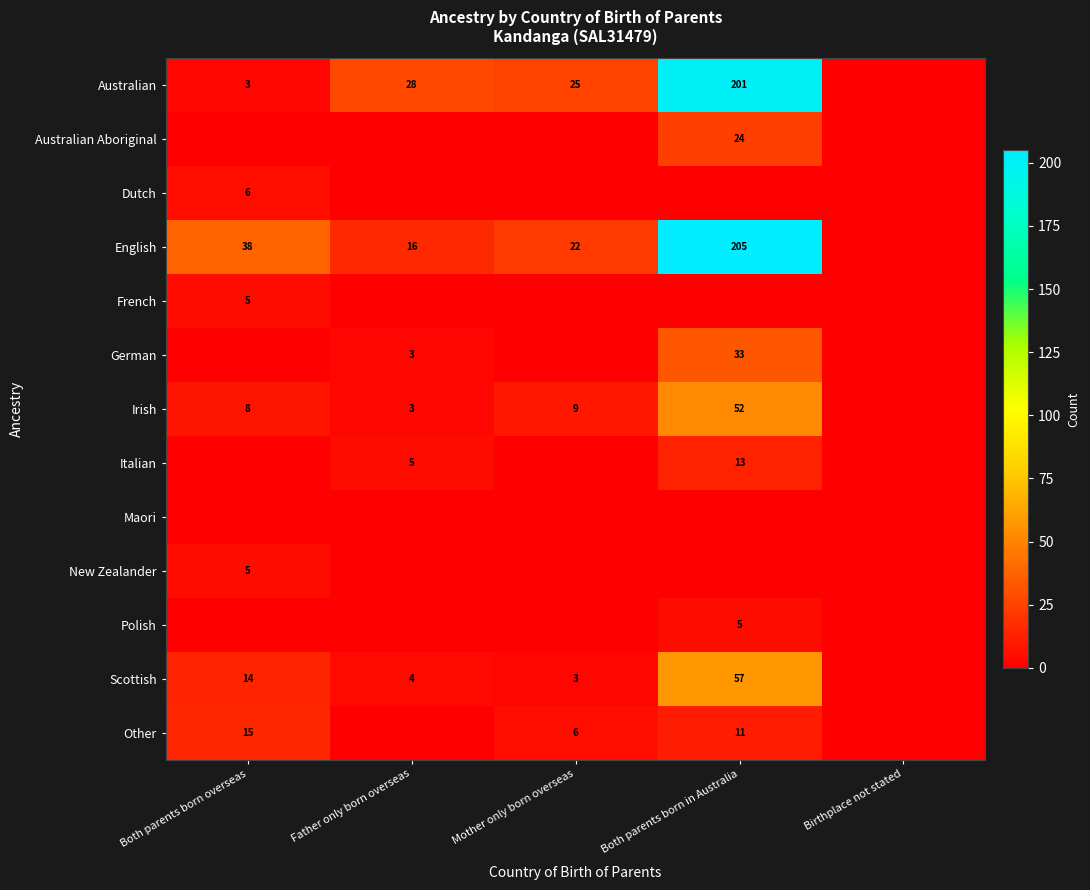

What is the sum of the Irish values at Father only born overseas and Mother only born overseas?

12